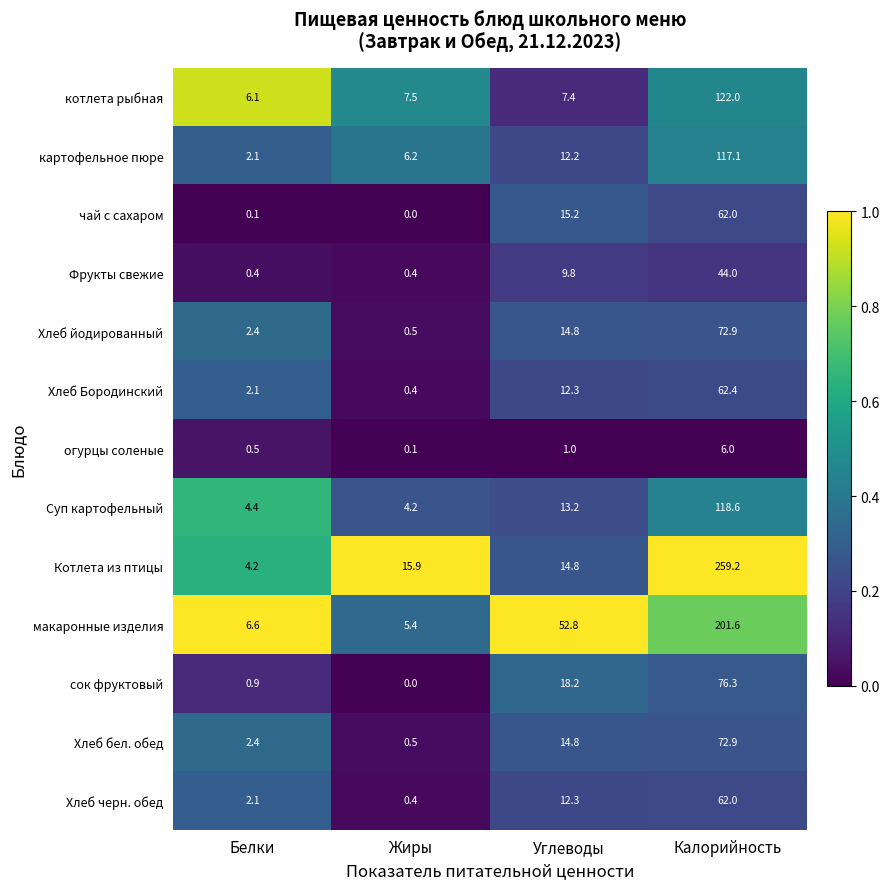

What is the difference between the maximum and minimum values in the чай с сахаром series?

62.0